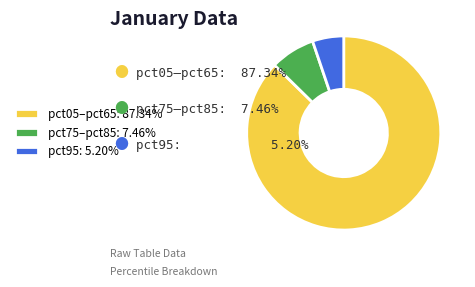

Does pct05–pct65: 87.34% account for over 50% of the chart?

Yes